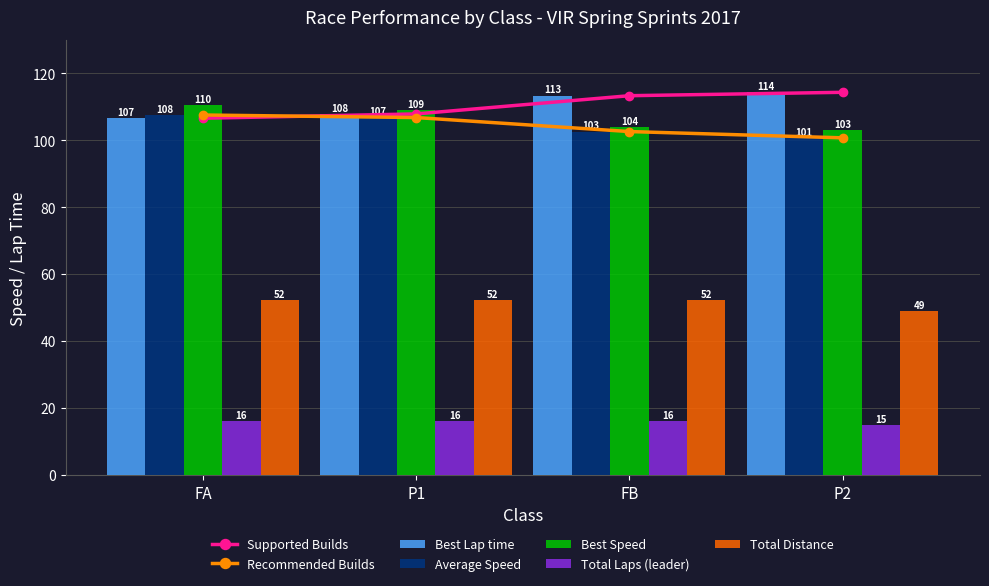

Reading right to left, extract all data points from this chart.

Best Lap time: P2=114.3	FB=113.3	P1=107.9	FA=106.6
Average Speed: P2=100.7	FB=102.6	P1=106.8	FA=107.6
Best Speed: P2=103.0	FB=103.9	P1=109.1	FA=110.4
Total Laps (leader): P2=15.0	FB=16.0	P1=16.0	FA=16.0
Total Distance: P2=49.0	FB=52.3	P1=52.3	FA=52.3